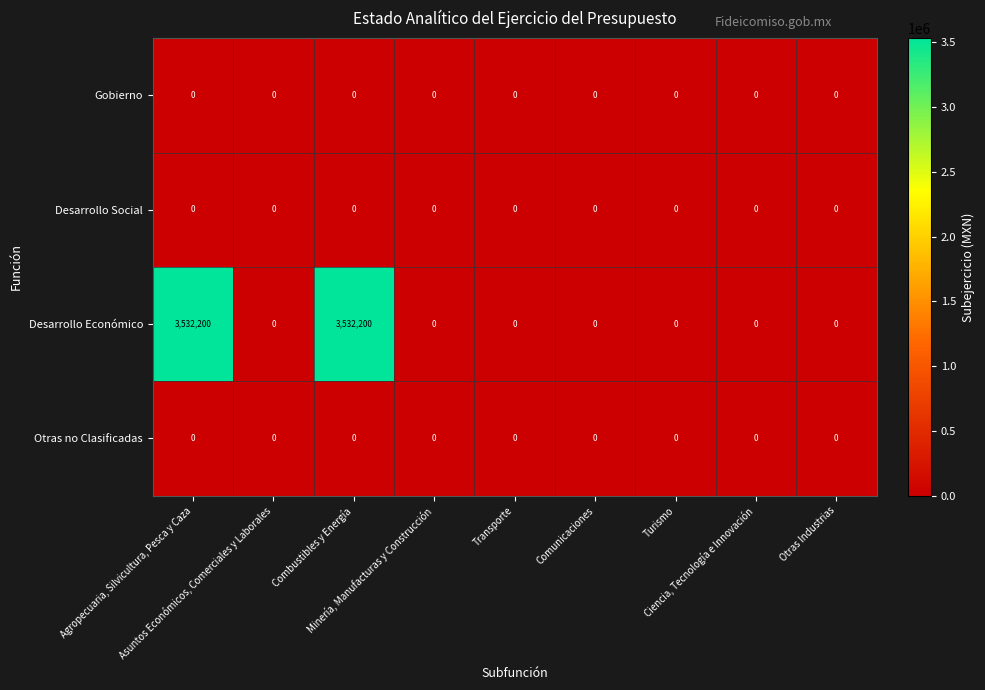

Which series has the widest spread of values?

Desarrollo Económico